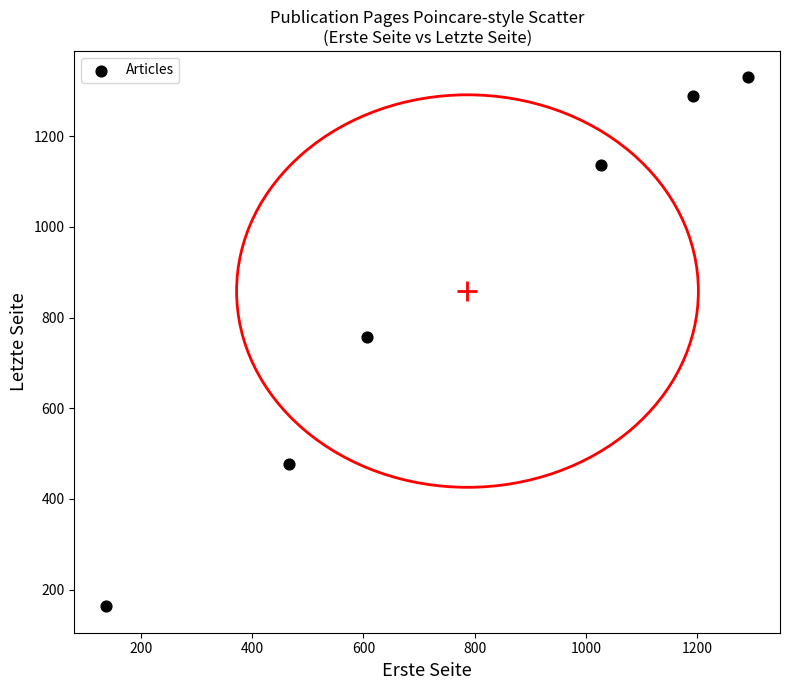

What is the range of X values (max minus min)?

1153